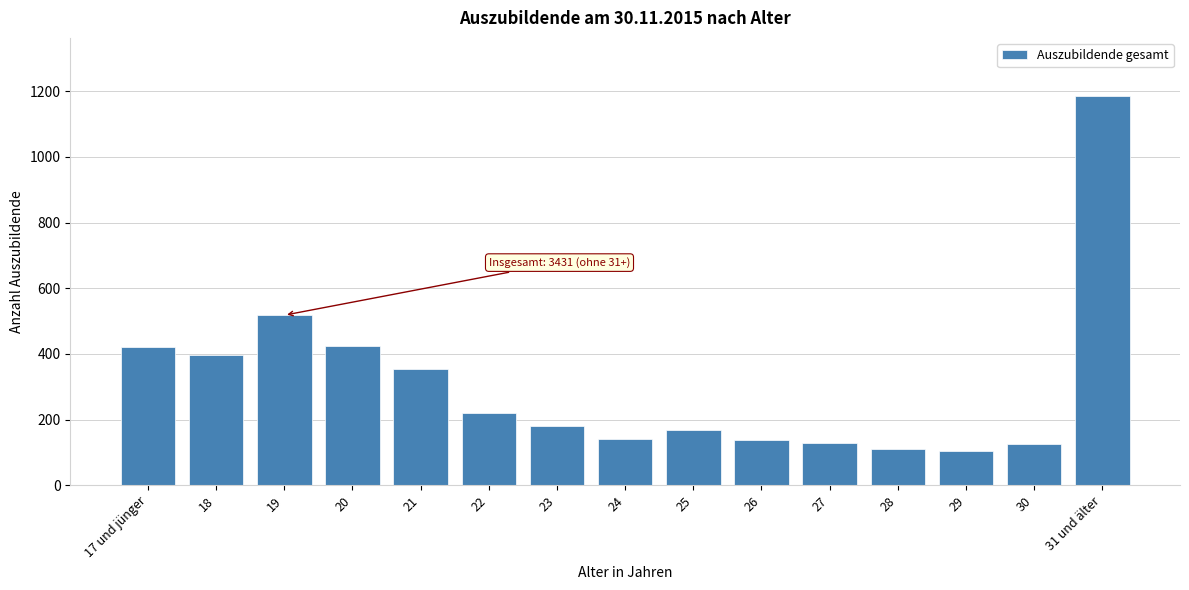

What is the average value?

308